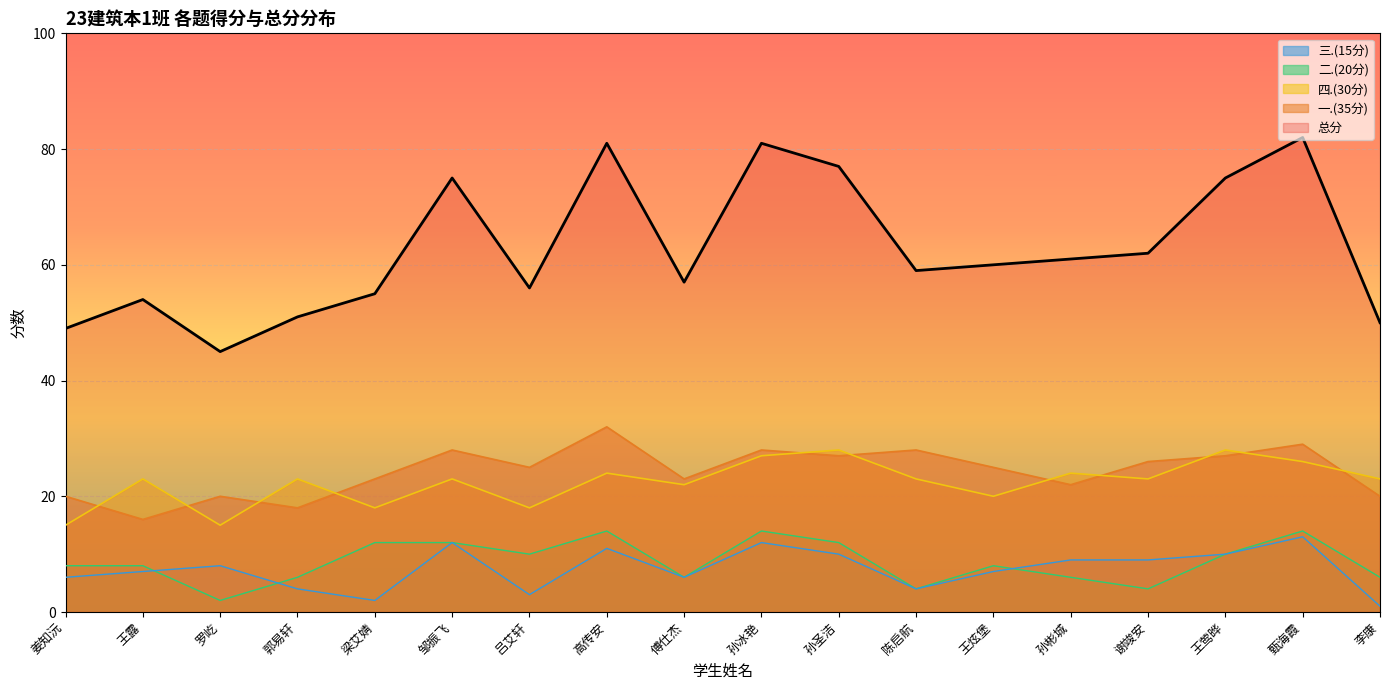

What are all the series names shown in the legend?

三.(15分), 二.(20分), 四.(30分), 一.(35分), 总分